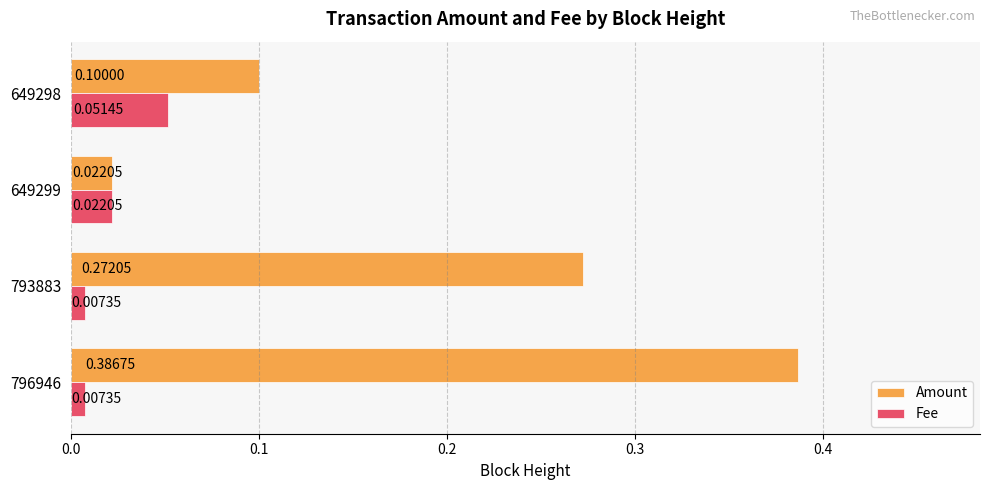

What are all the series names shown in the legend?

Amount, Fee